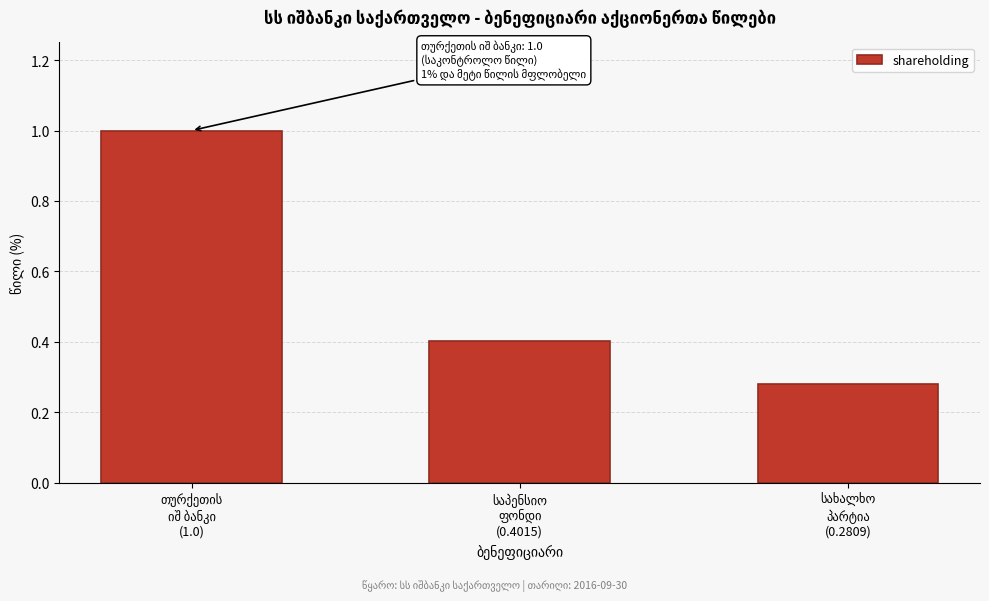

What is the value of the 1st bar from the left?

1.0